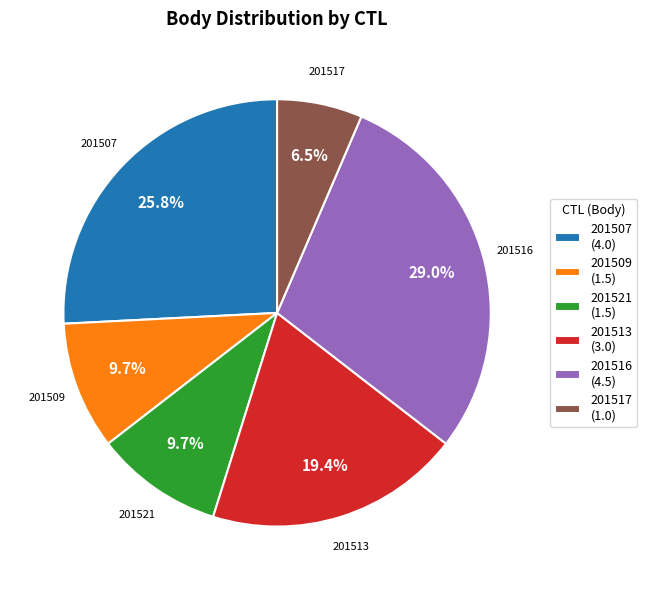

Is there a majority slice in this chart?

No